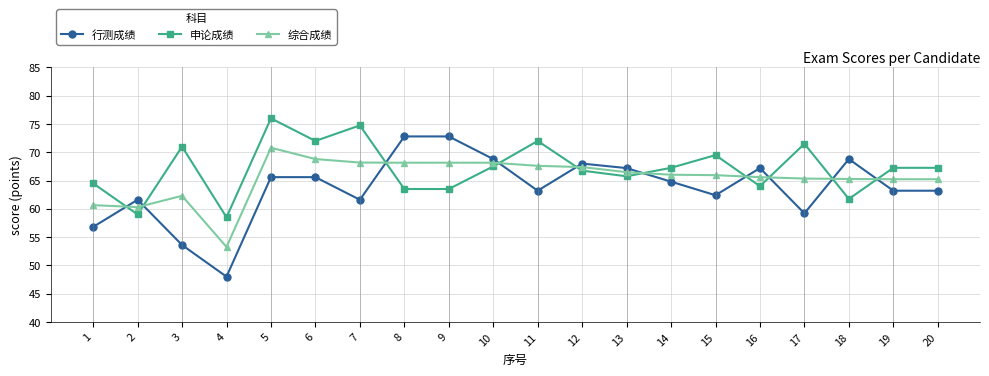

What value does the 申论成绩 series have at 16?

64.0